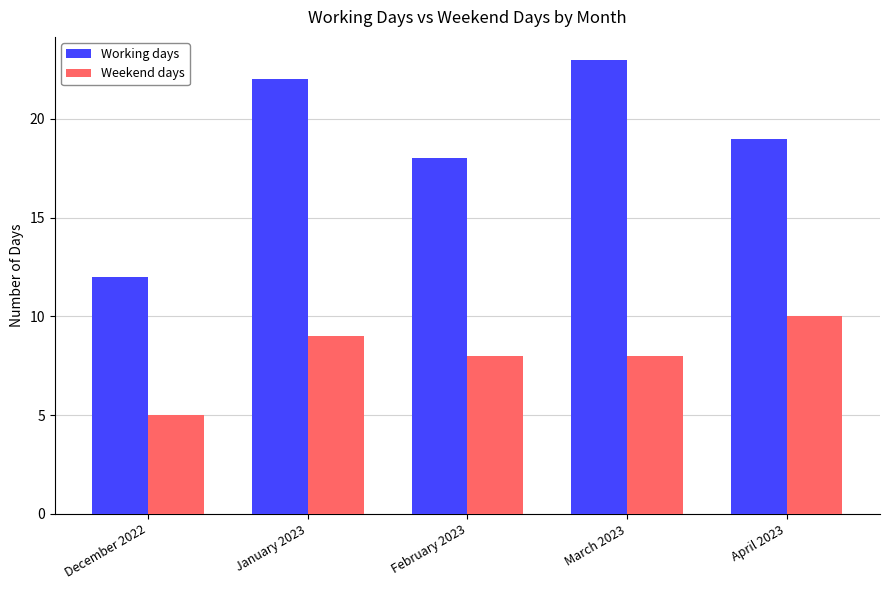

What is the difference between the highest and lowest values at January 2023?

13